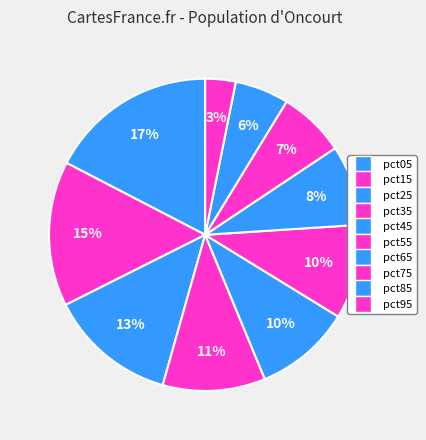

Which has a higher value, pct45 or pct05?

pct05